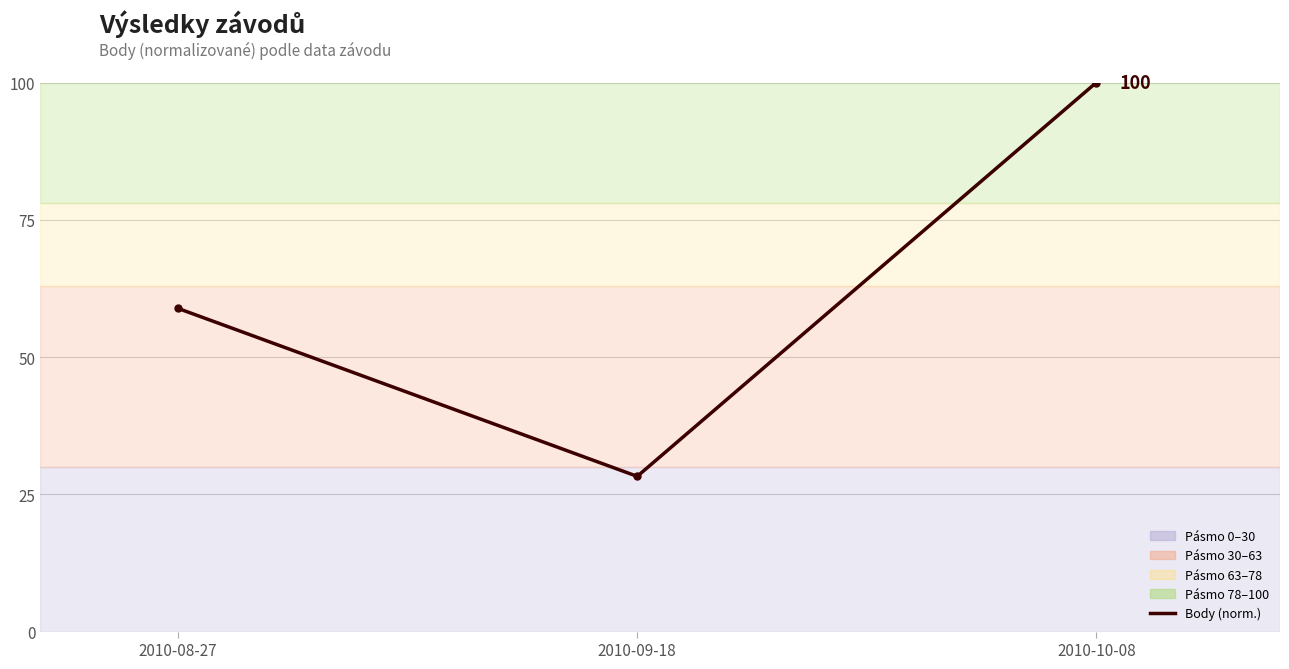

Reading right to left, what are all the values shown in this chart?

100.0	28.3	58.9